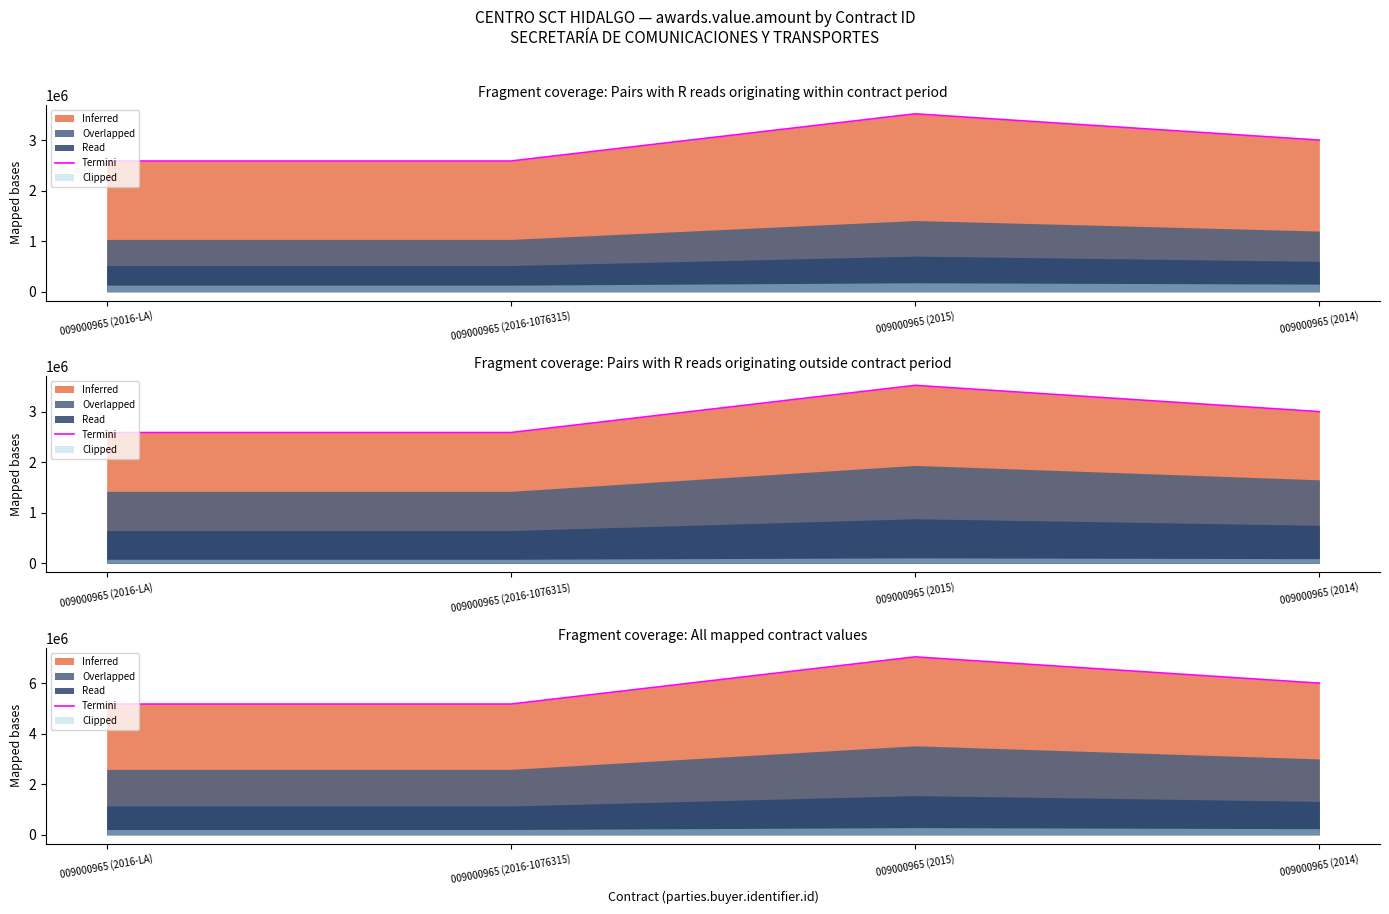

What is the minimum value shown in the chart?

5172413.8